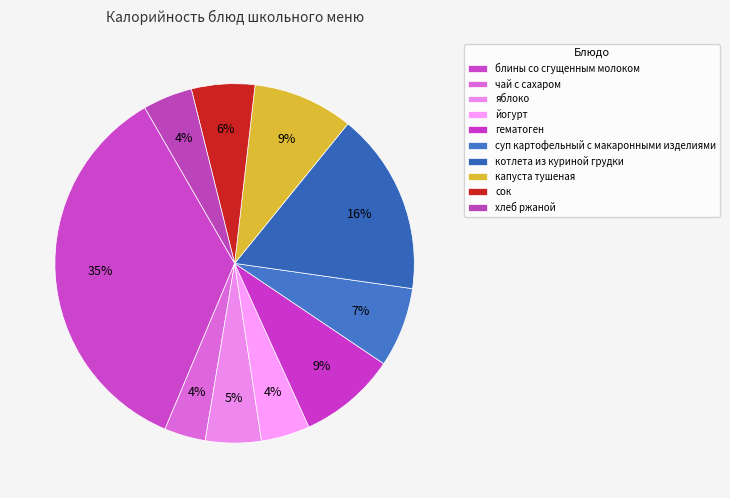

How many slices are in this pie chart?

10